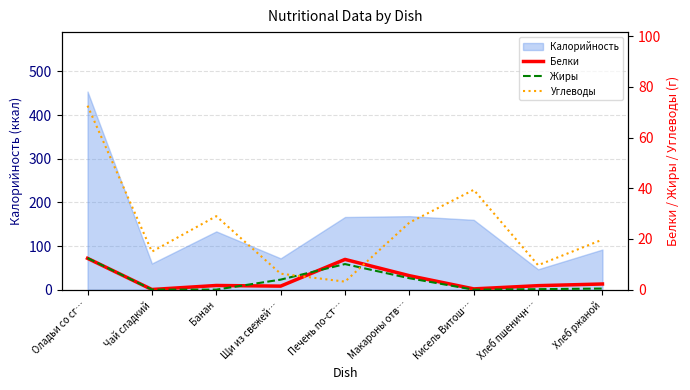

What is the highest value of the Калорийность series?

454.0